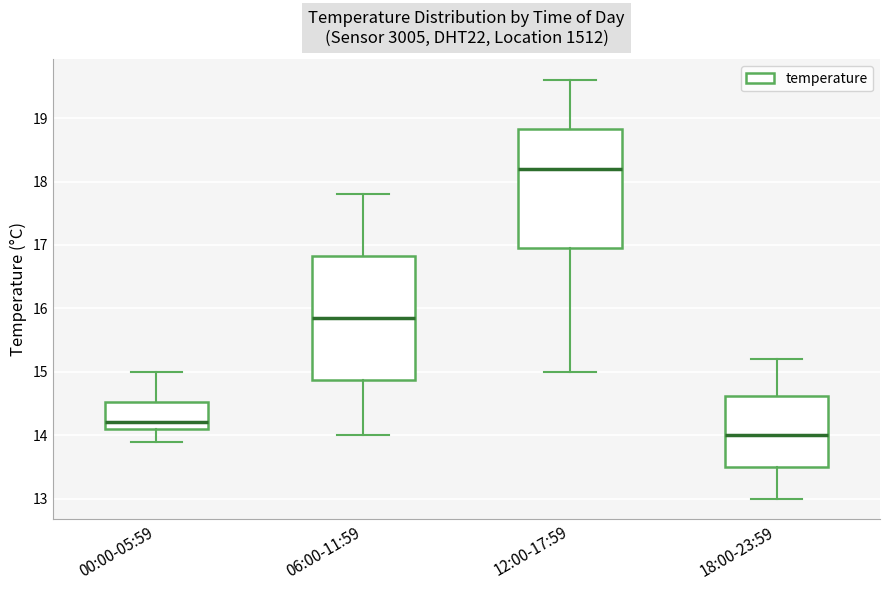

Where does the lower whisker of the box for 00:00-05:59 end on the y-axis? The values are not printed on the chart, so give them approximately, as read against the axis.

13.9